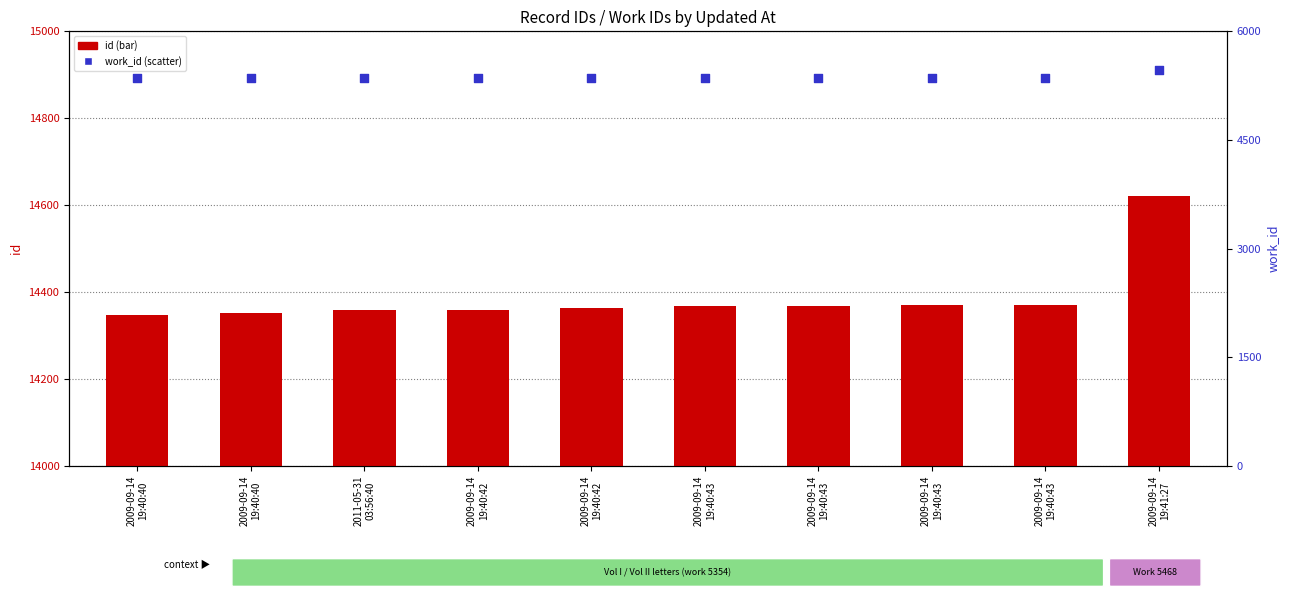

Which series has the largest Y range (max minus min)?

id